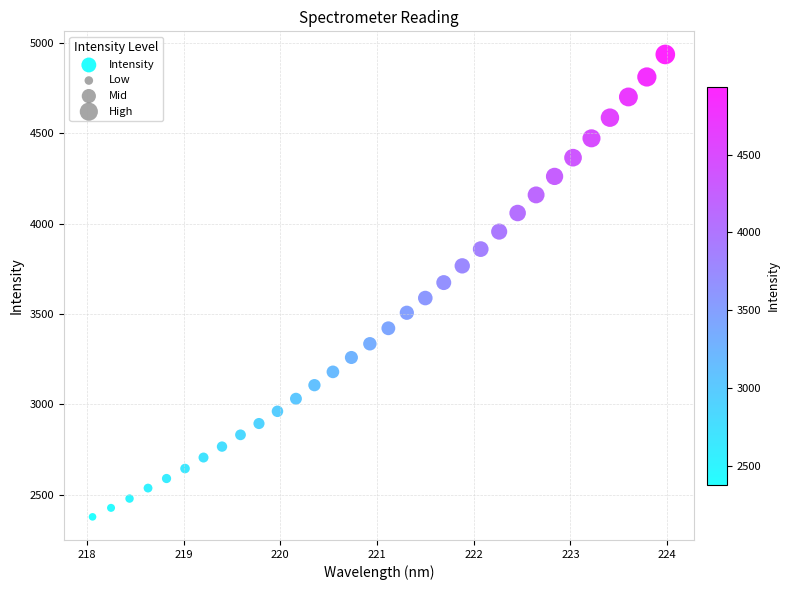

What is the range of X values (max minus min)?

5.9